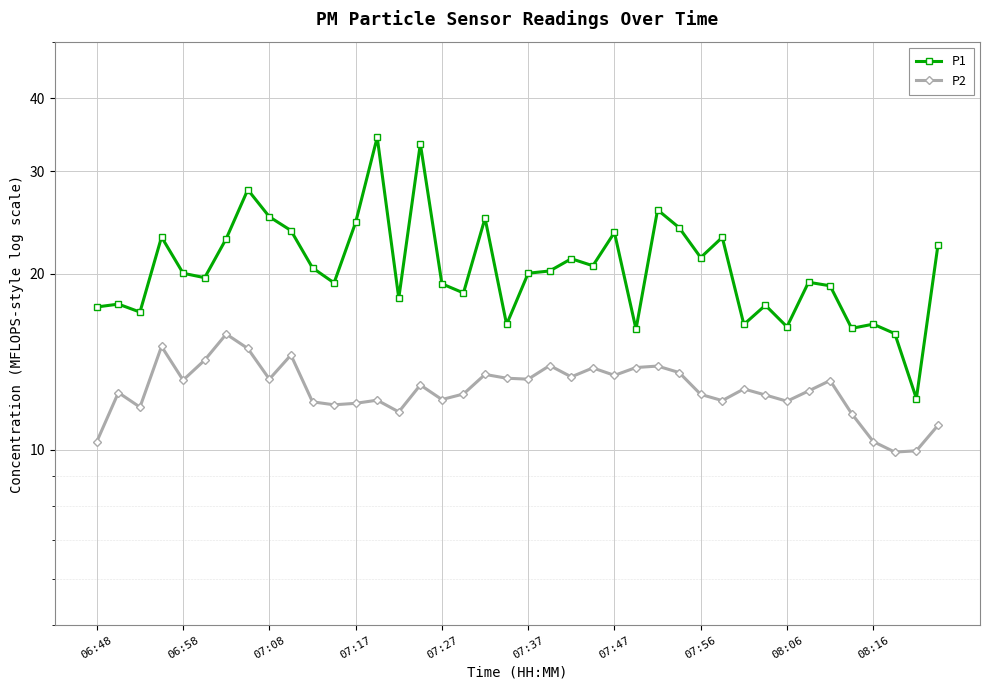

At how many categories does at least one series exceed 11?

40